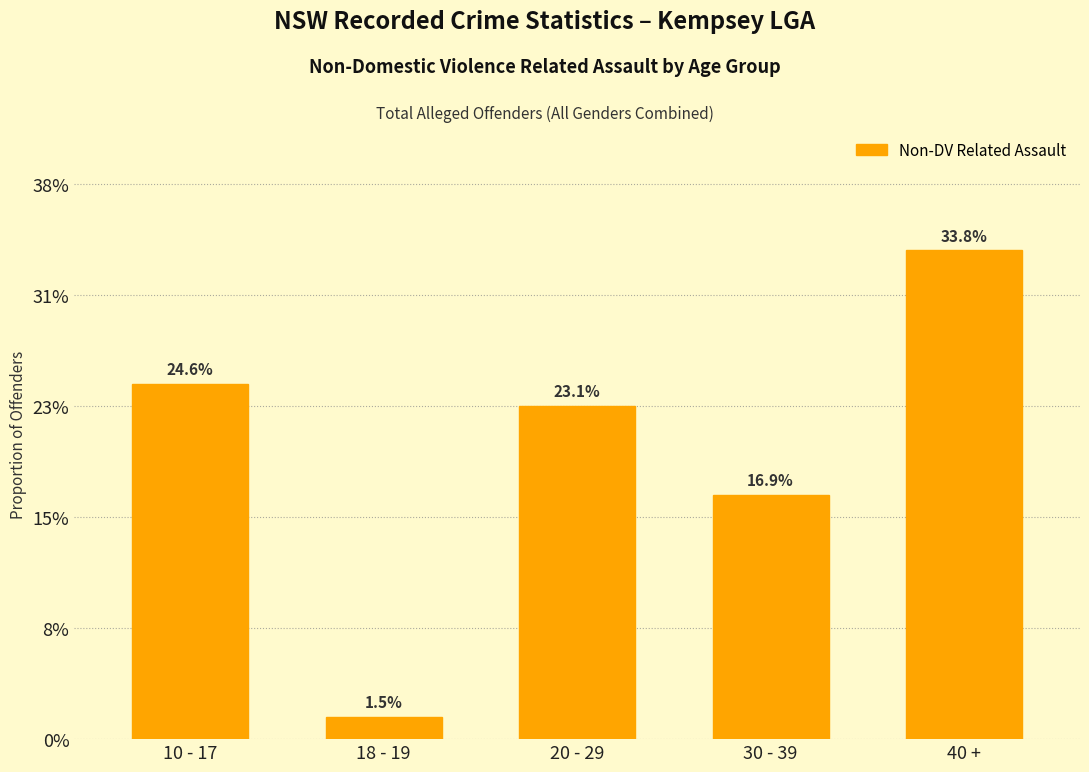

Are the bars horizontal?

No